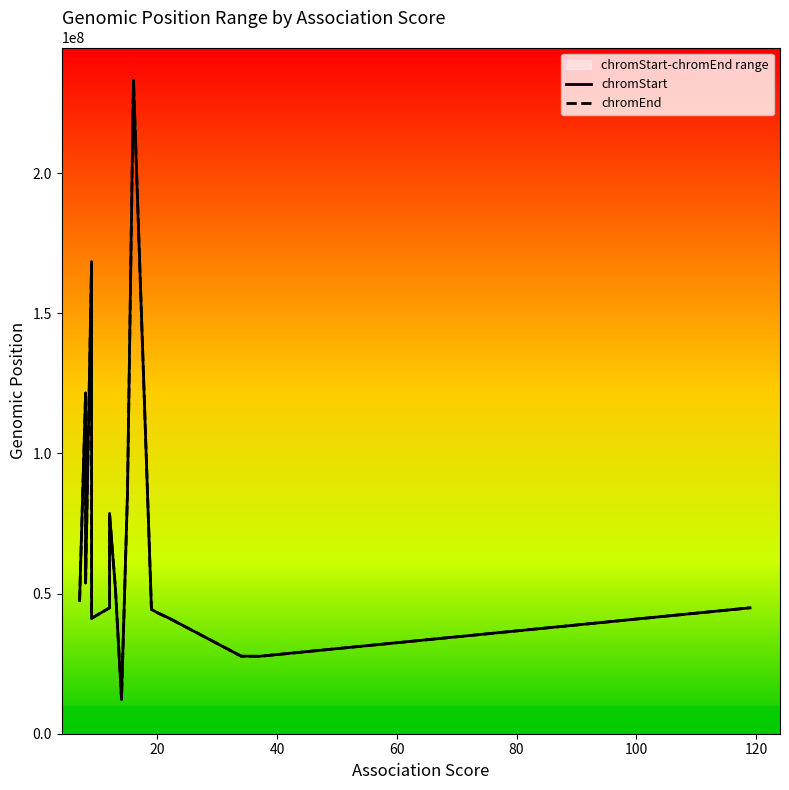

True or false: chromStart and chromEnd intersect in this chart.

False